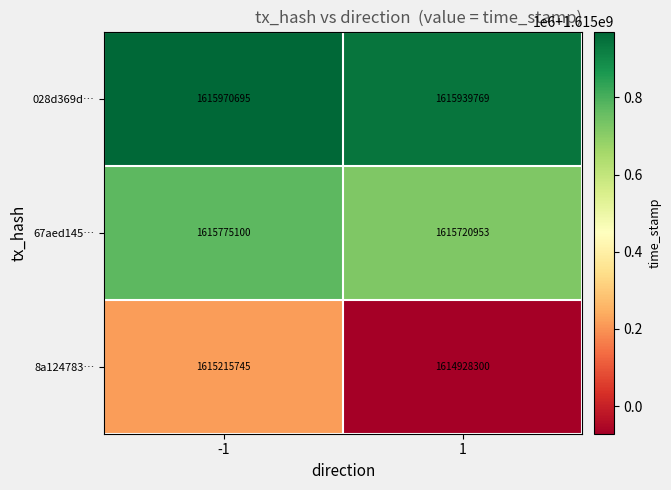

What value does the 028d369d… series have at 1, to the nearest 10?

1615939770